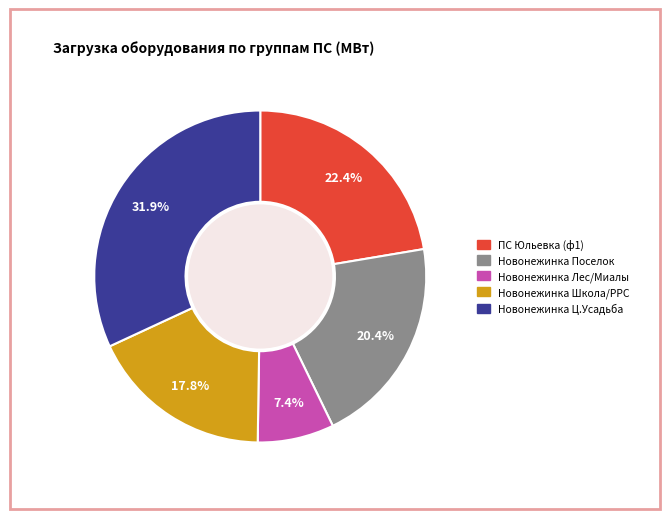

How many slices are in this pie chart?

5